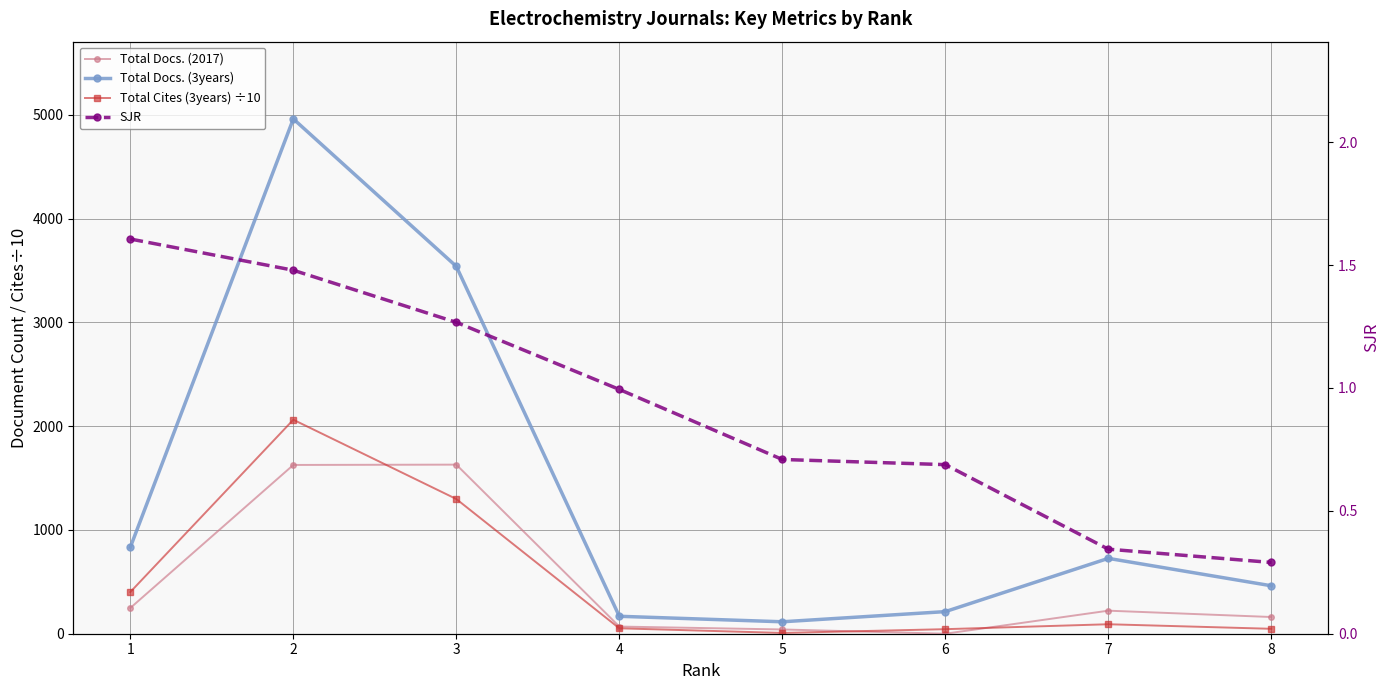

List the series in order of their peak value, highest first.

Total Docs. (3years), Total Cites (3years) ÷10, Total Docs. (2017), SJR